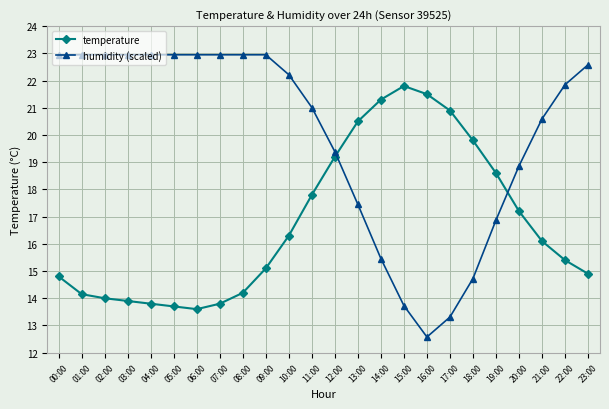

Where does the humidity (scaled) series first go above 22?

00:00